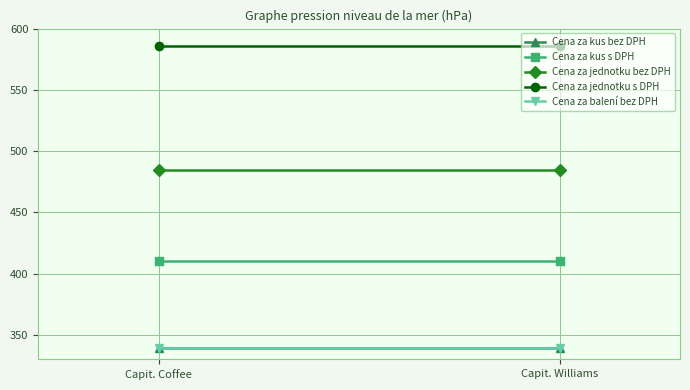

What are all the series names shown in the legend?

Cena za kus bez DPH, Cena za kus s DPH, Cena za jednotku bez DPH, Cena za jednotku s DPH, Cena za balení bez DPH